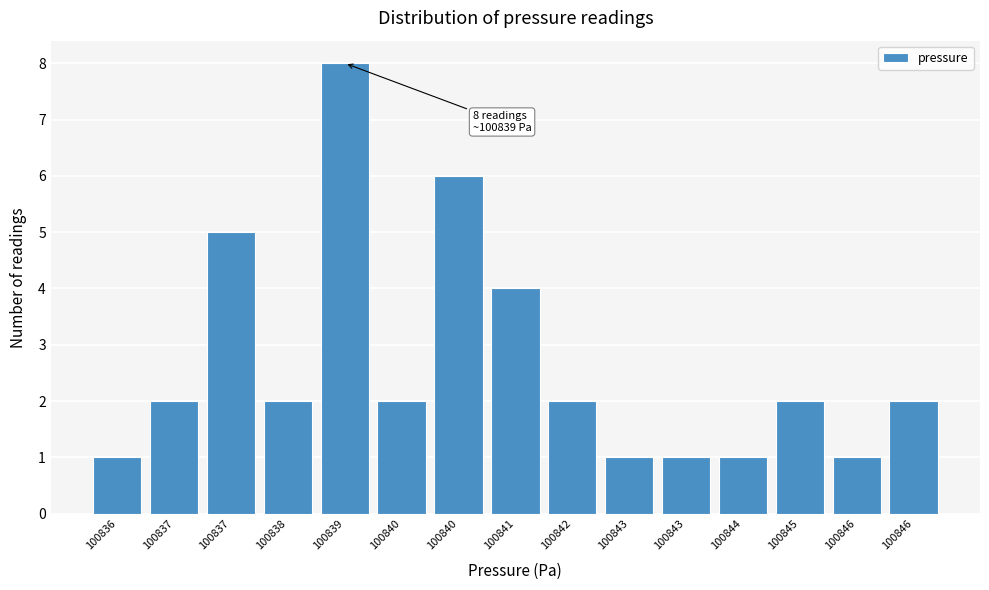

Are the bars horizontal?

No